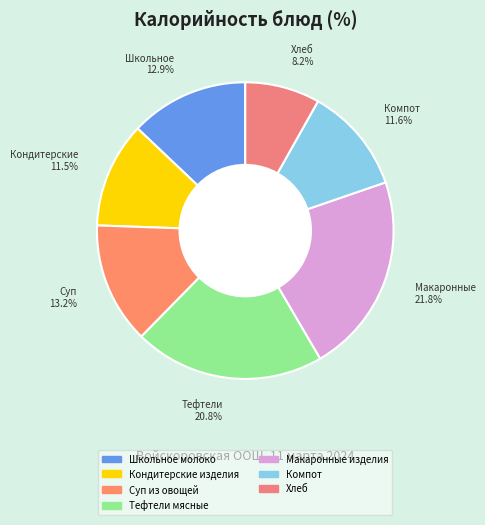

To the nearest percent, what is the average slice percentage?

14%